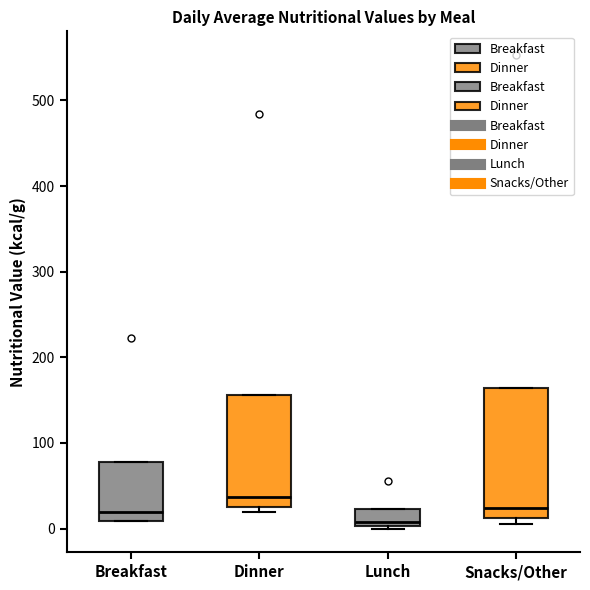

Reading left to right, read every box against the y-axis: the position of its median line, the range the box covers, and the ends of its whiskers. The values are not printed on the chart, so give them approximately, as read against the axis.

Breakfast: median 20, box 10 to 80, whiskers 10 to 80
Dinner: median 40, box 30 to 160, whiskers 20 to 160
Lunch: median 10, box 0 to 20, whiskers 0 to 20
Snacks/Other: median 20, box 10 to 160, whiskers 10 (just below the box's lower edge) to 160